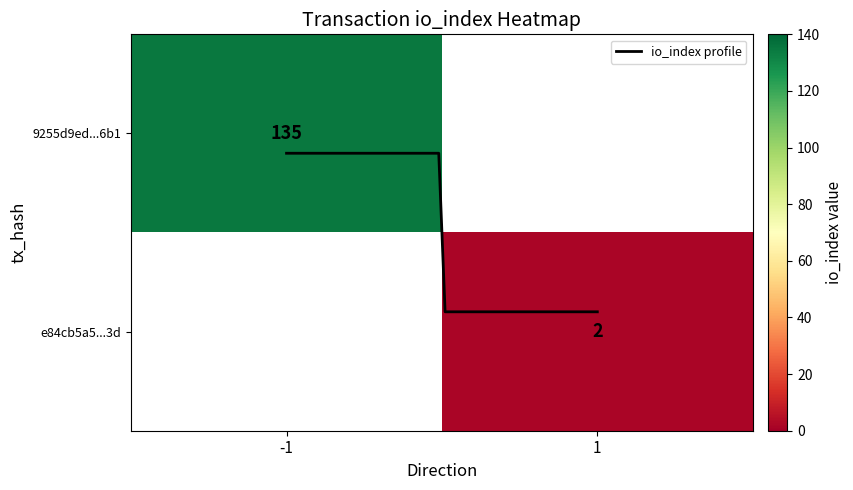

Count the number of categories in the chart.

2